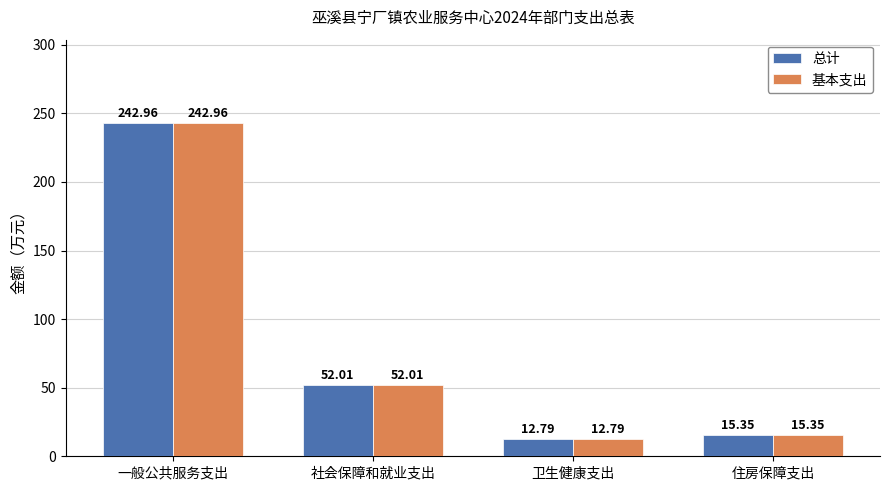

What is the minimum value shown in the chart?

12.8